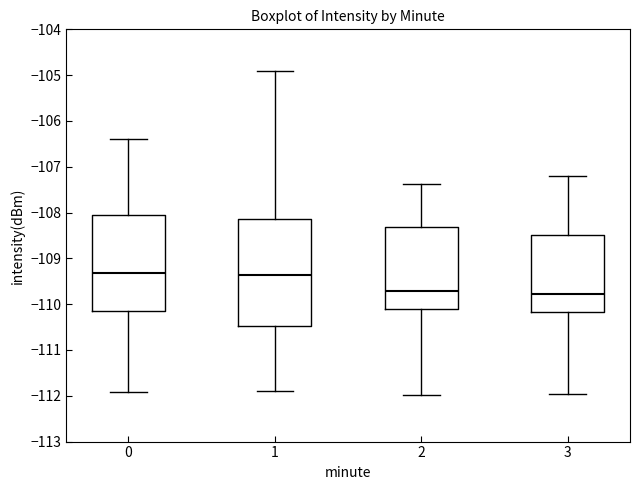

Reading left to right, read every box against the y-axis: the position of its median line, the range the box covers, and the ends of its whiskers. The values are not printed on the chart, so give them approximately, as read against the axis.

0: median -109.3, box -110.2 to -108.1, whiskers -111.9 to -106.4
1: median -109.4, box -110.5 to -108.1, whiskers -111.9 to -104.9
2: median -109.7, box -110.1 to -108.3, whiskers -112.0 to -107.4
3: median -109.8, box -110.2 to -108.5, whiskers -112.0 to -107.2